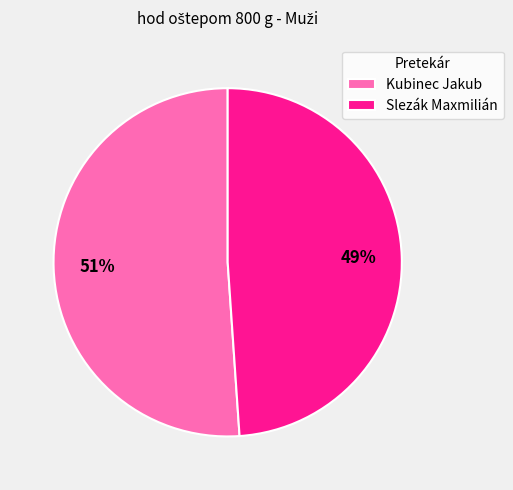

Is the sum of Kubinec Jakub and Slezák Maxmilián greater than half?

Yes